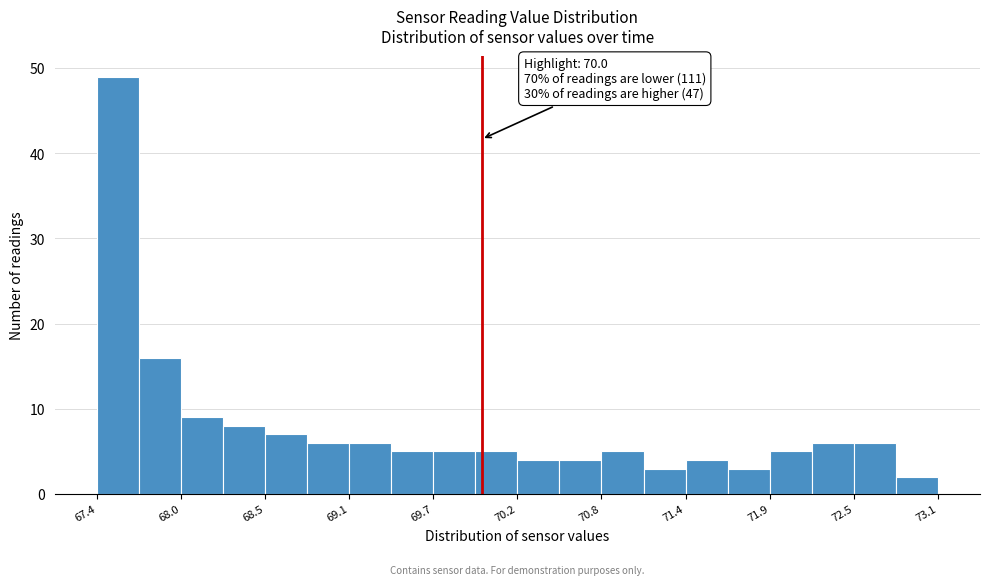

Read against the x-axis, roughly where is the centre of the tallest bar?

67.6